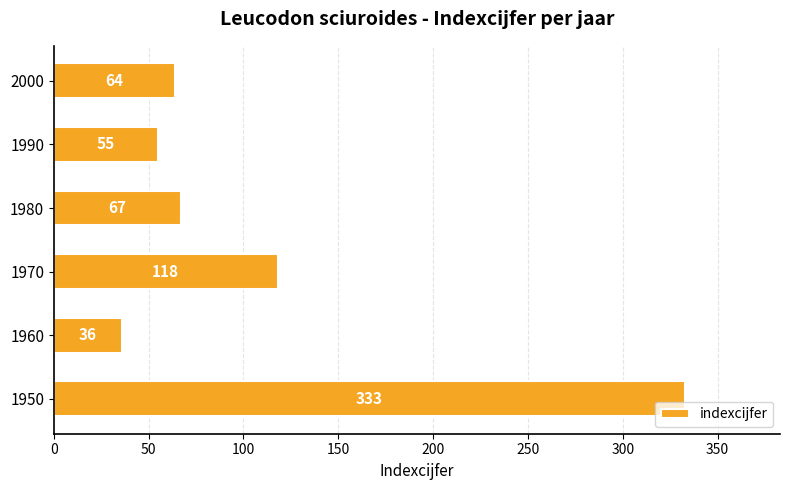

How many distinct data groups are displayed?

1